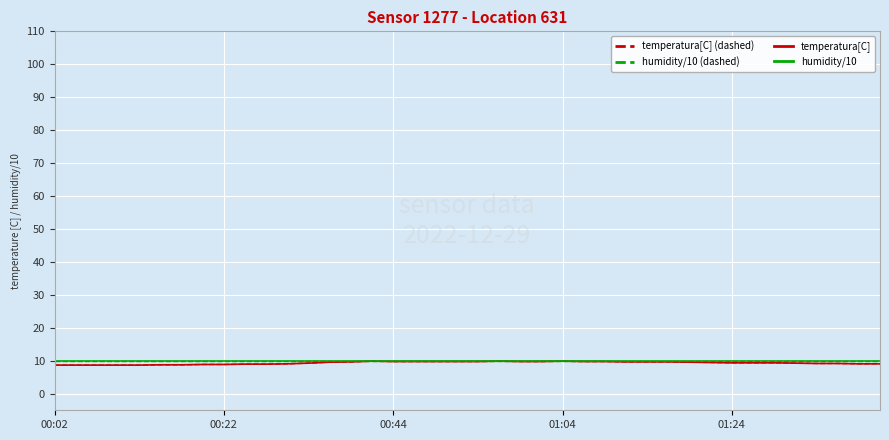

How many lines are shown in the chart?

4